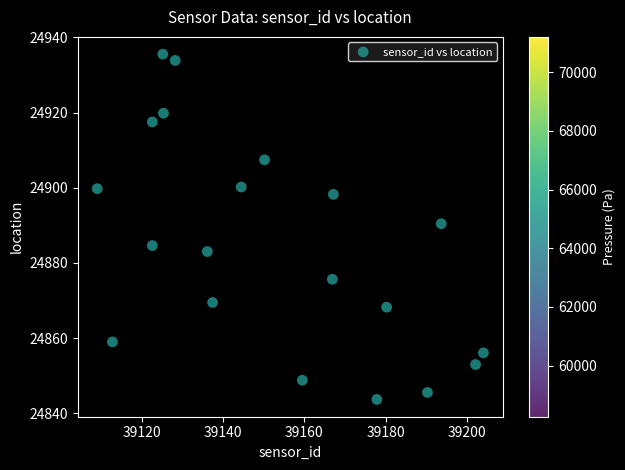

What Y value in the scatter plot is closest to 24889?

24890.4